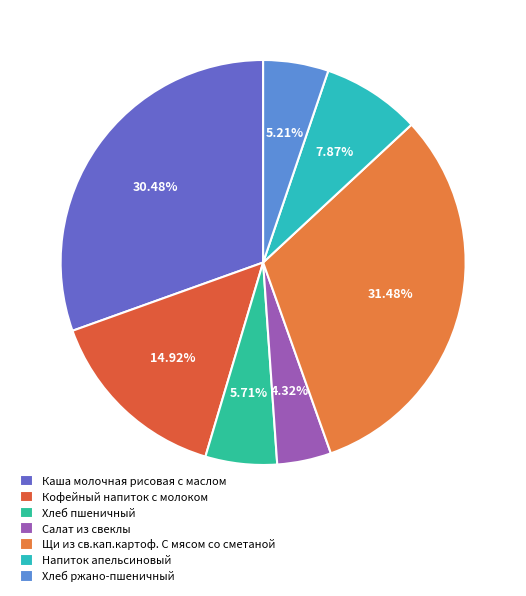

Rank the categories by value from lowest to highest.

Салат из свеклы, Хлеб ржано-пшеничный, Хлеб пшеничный, Напиток апельсиновый, Кофейный напиток с молоком, Каша молочная рисовая с маслом, Щи из св.кап.картоф. С мясом со сметаной